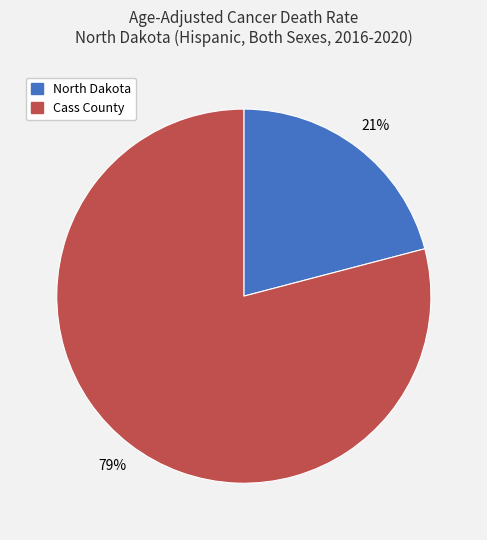

To the nearest percent, what percentage of the pie is North Dakota?

21%